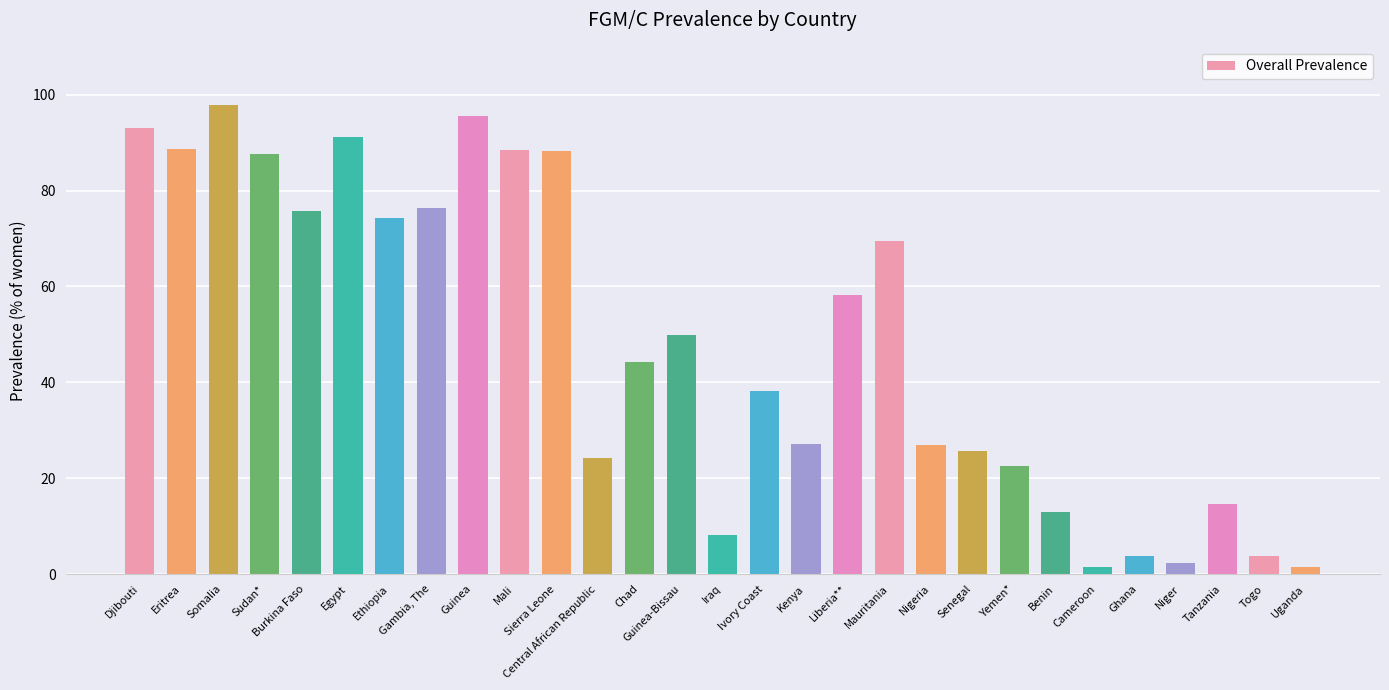

What is the label of the 1st bar from the right?

Uganda